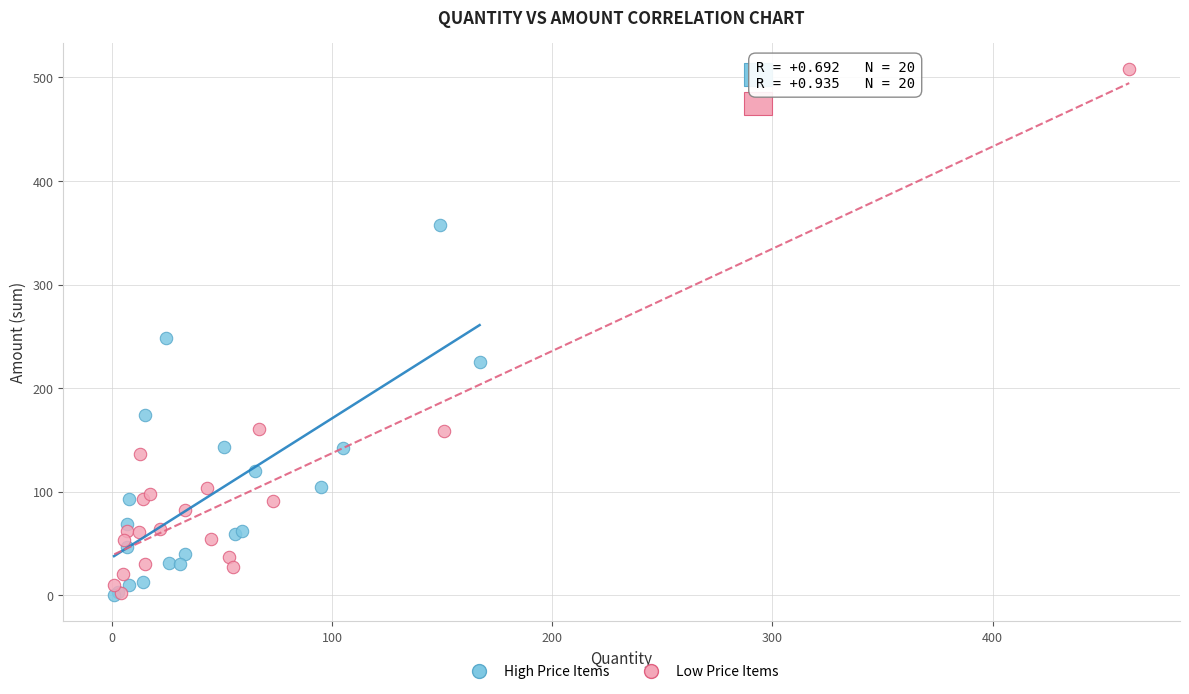

Which series has the widest spread of Y values?

Low Price Items